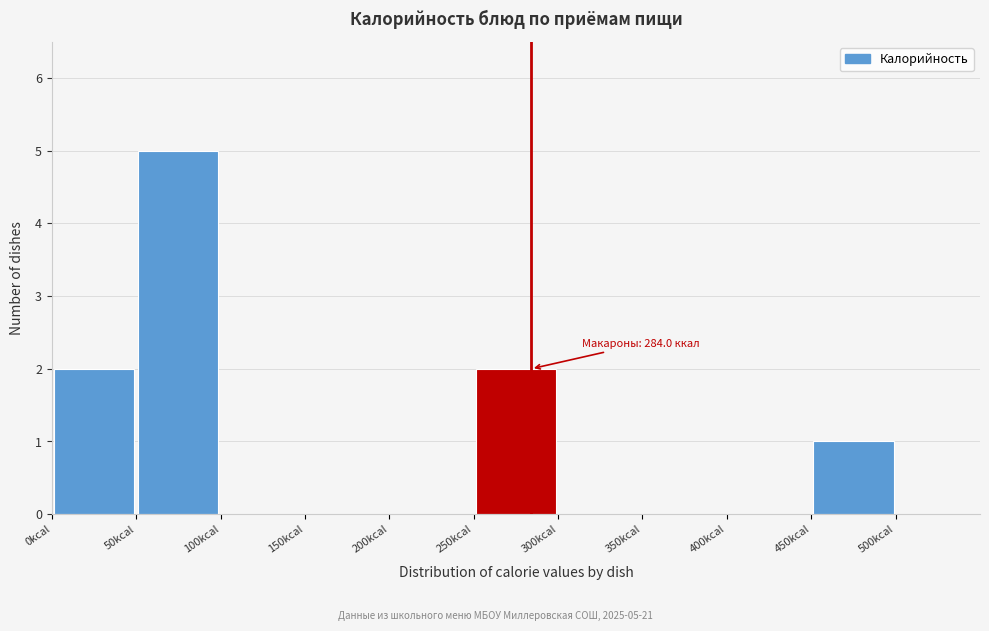

Over which range of the x-axis is the bar tallest?

50 to 100